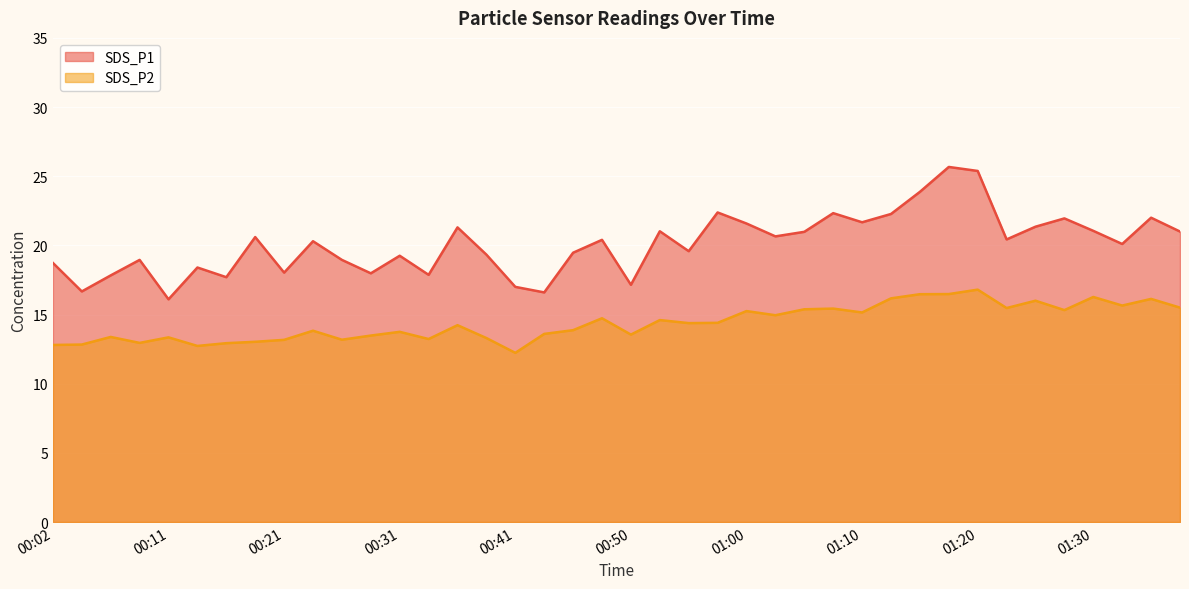

The value of SDS_P2 at 00:45 is 20.7. True or false?

False